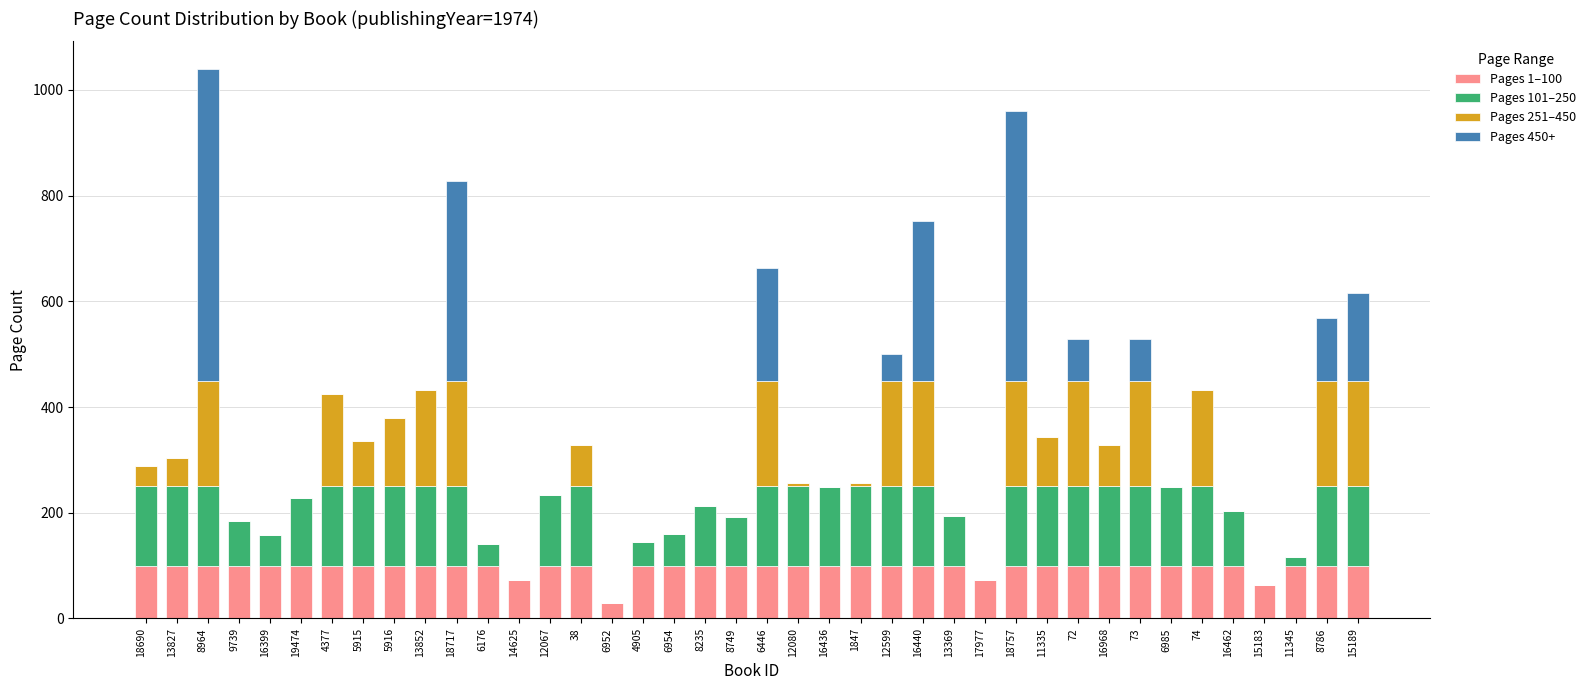

The value of Pages 1–100 at 73 is 100. True or false?

True